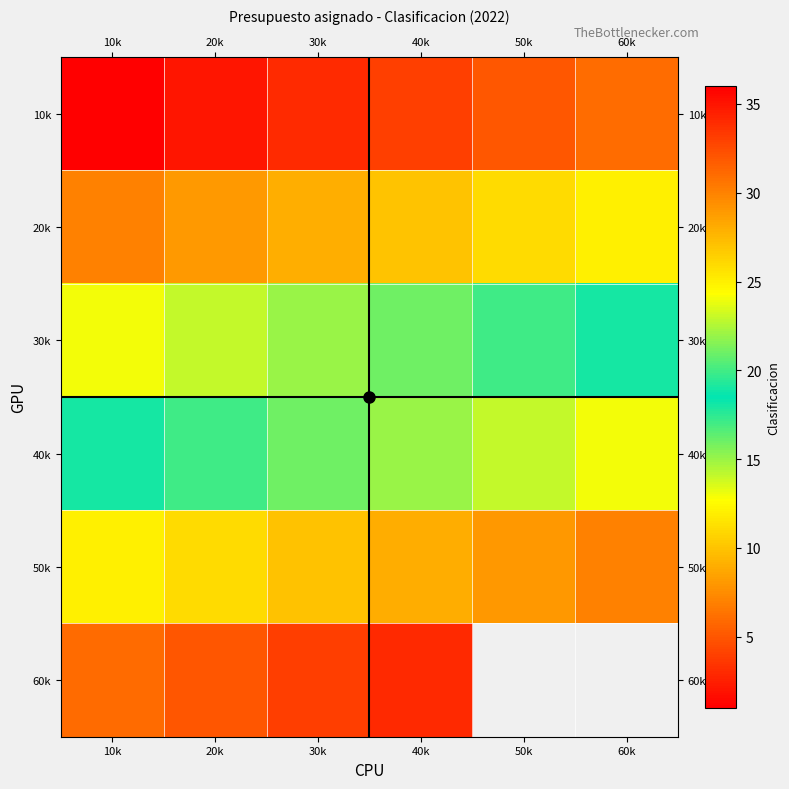

Count the 50k values in the range 26 to 29.

4